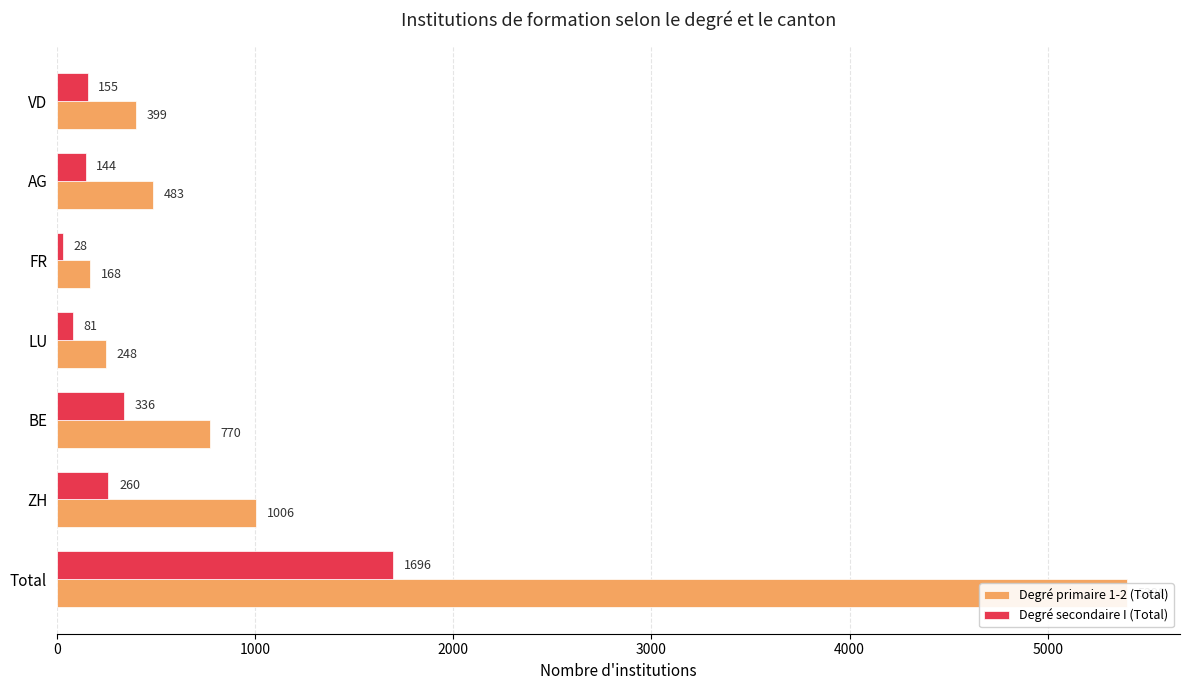

What is the sum of all Degré secondaire I (Total) values?

2700